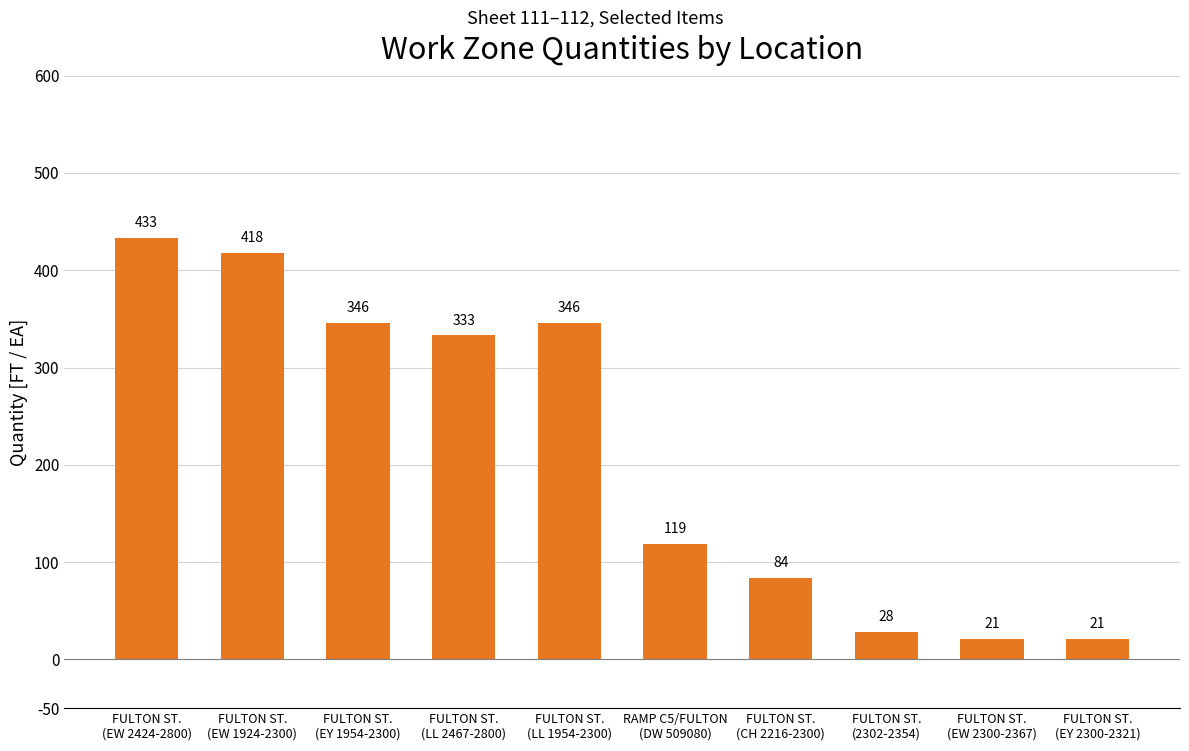

Reading left to right, extract all data points from this chart.

433	418	346	333	346	119	84	28	21	21